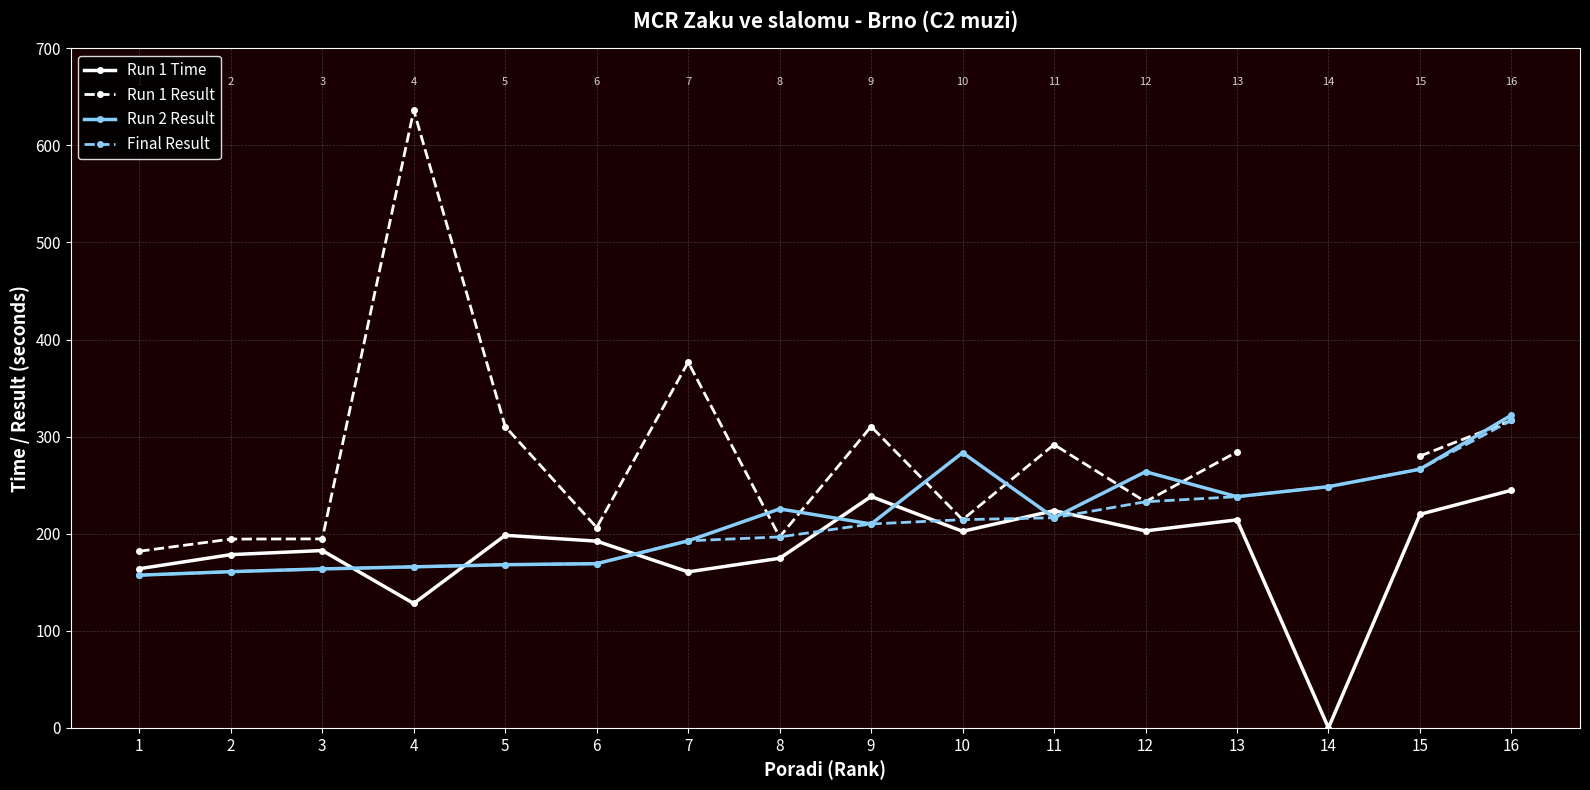

How many lines are shown in the chart?

4